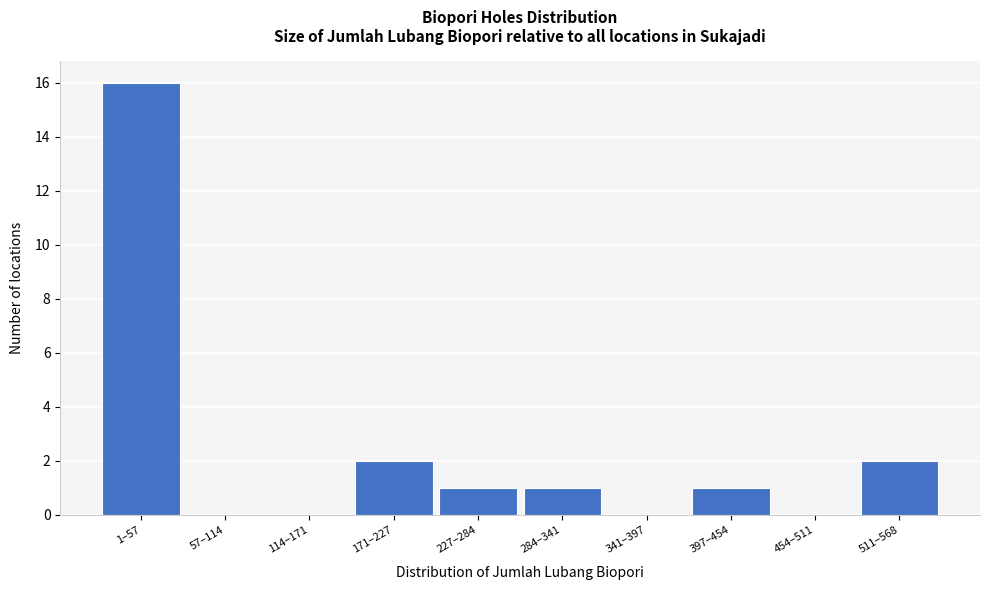

Reading left to right, extract all data points from this chart.

1–57=16	57–114=0	114–171=0	171–227=2	227–284=1	284–341=1	341–397=0	397–454=1	454–511=0	511–568=2